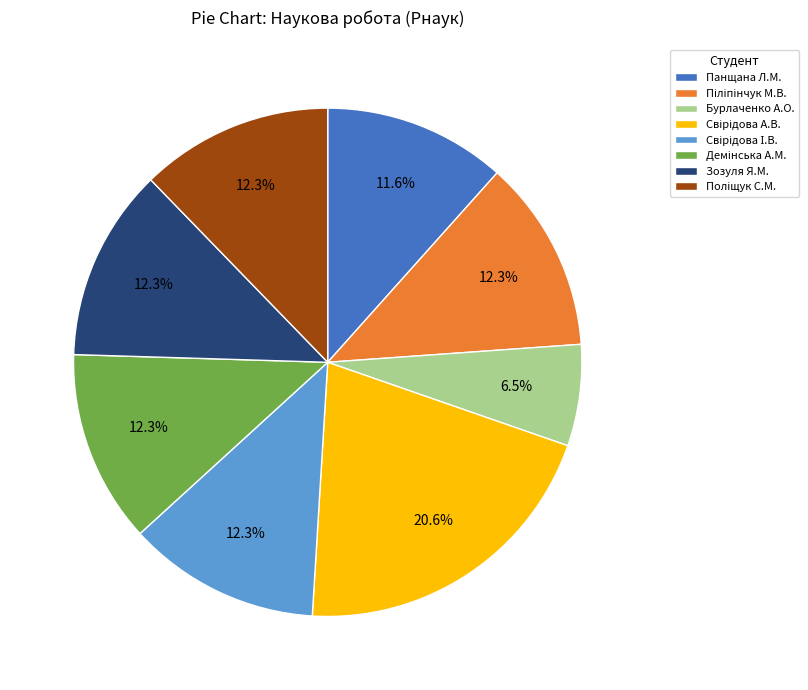

Is there a majority slice in this chart?

No